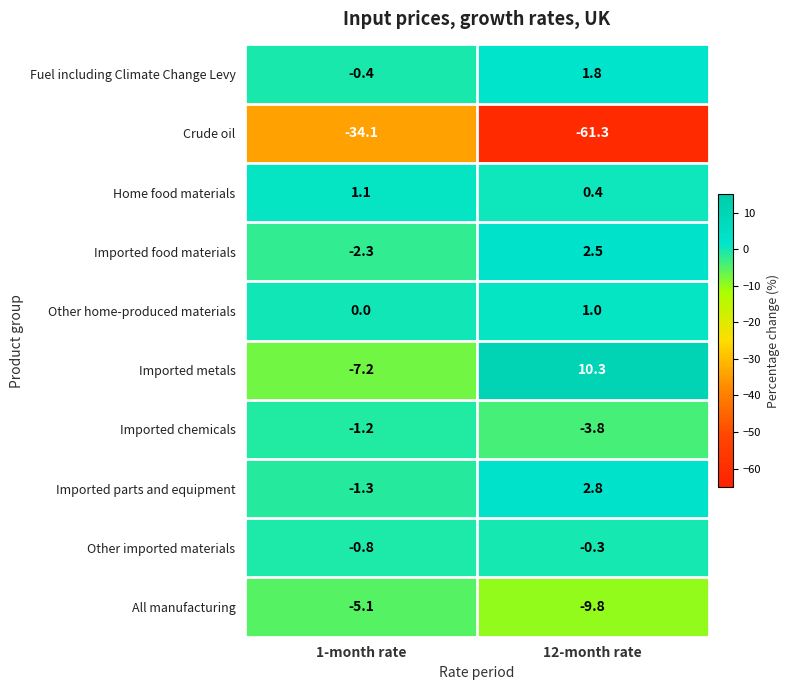

How many distinct data groups are displayed?

10